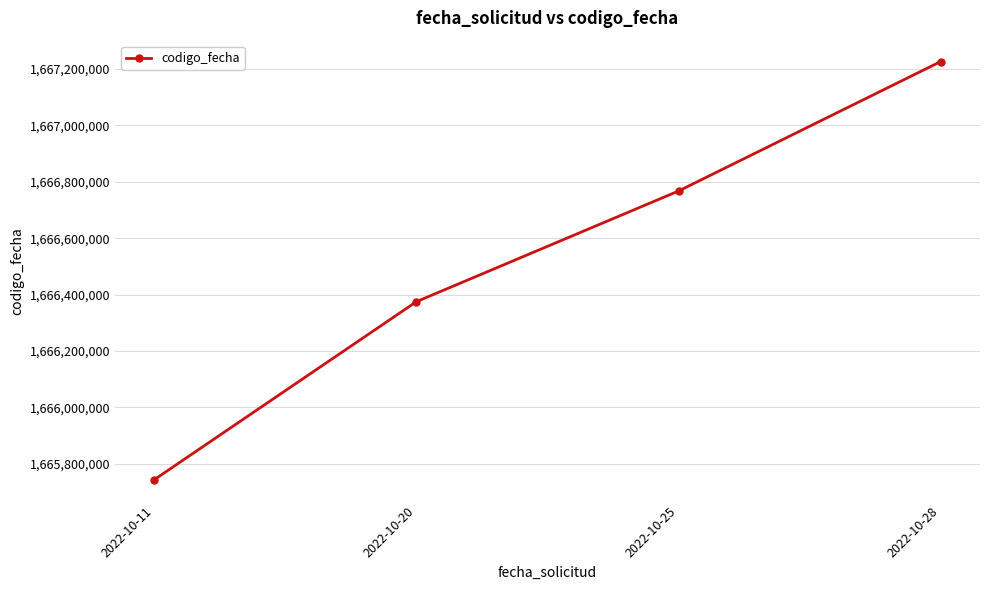

Rank the categories by value from highest to lowest.

2022-10-28, 2022-10-25, 2022-10-20, 2022-10-11